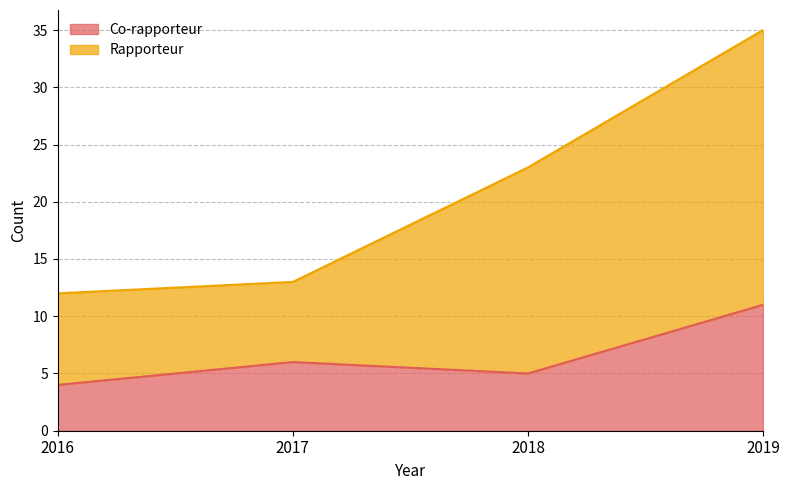

Reading left to right, list all the values displayed in this chart.

Co-rapporteur: 2016=4	2017=6	2018=5	2019=11
Rapporteur: 2016=12	2017=13	2018=23	2019=35